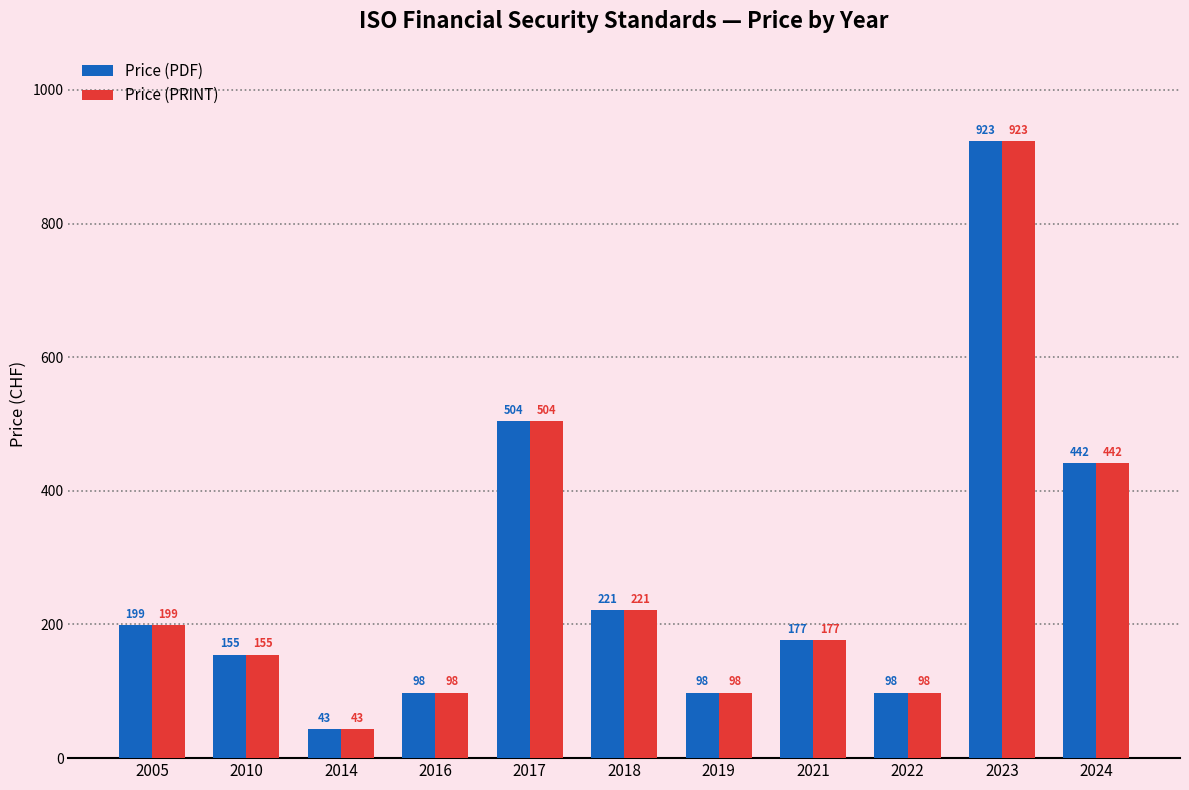

What is the maximum value for Price (PRINT)?

923